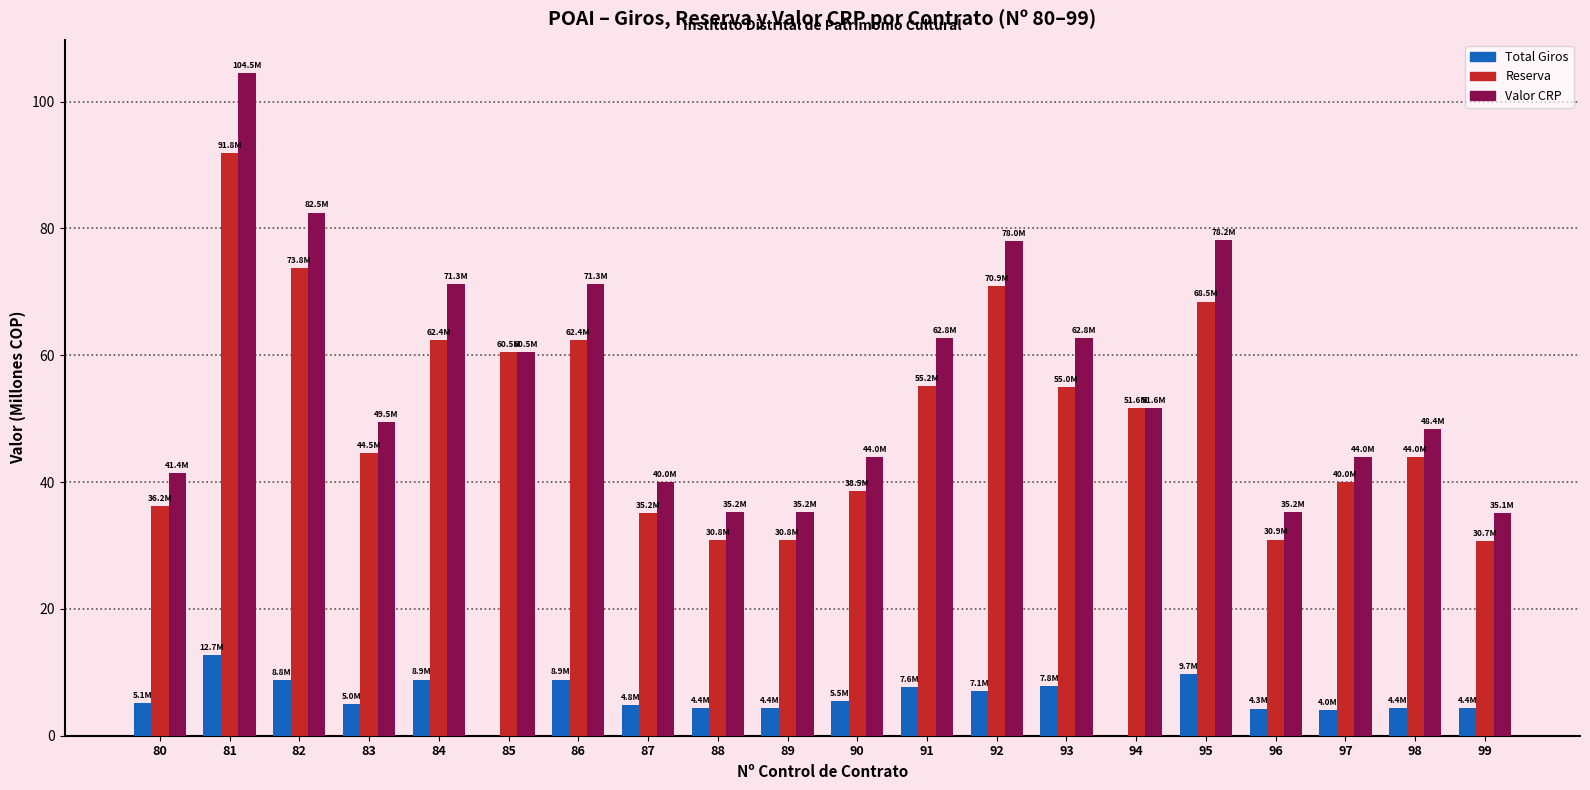

What is the total value across all series at 92?

156.0